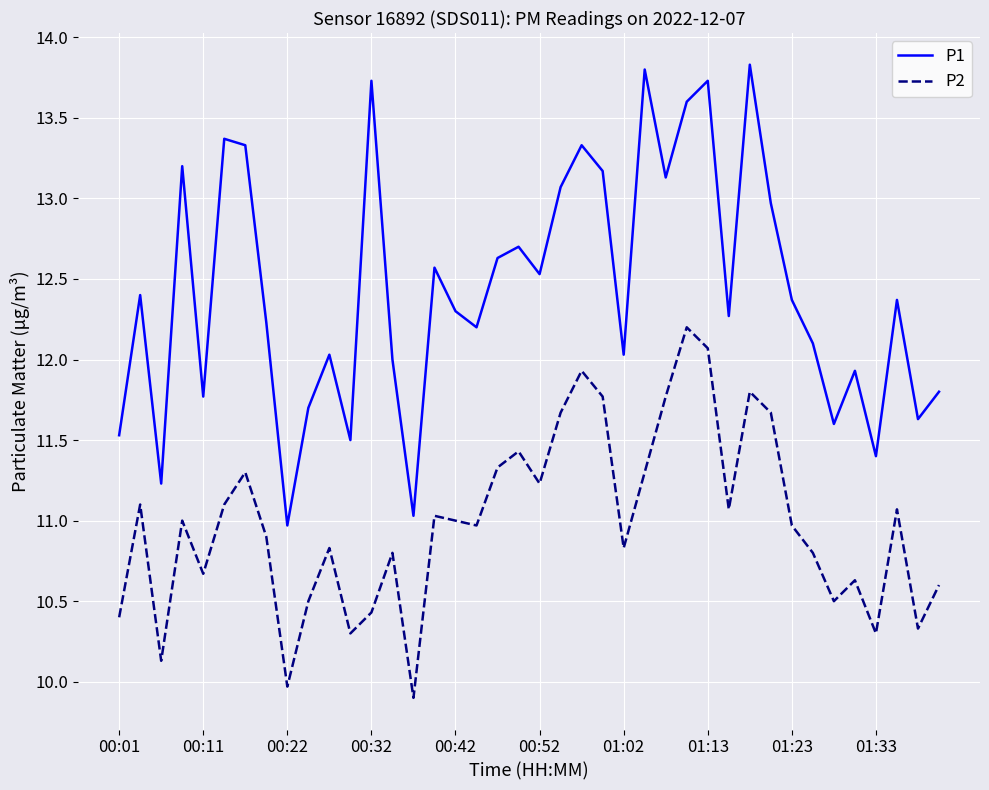

What is the maximum value for P2?

12.2